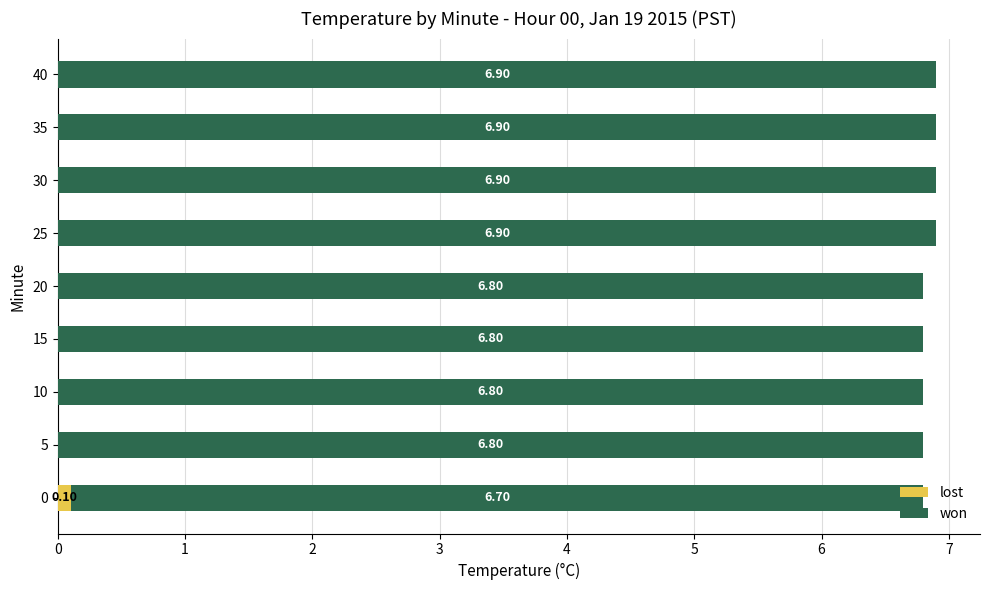

What is the total value across all series at 40?

6.9